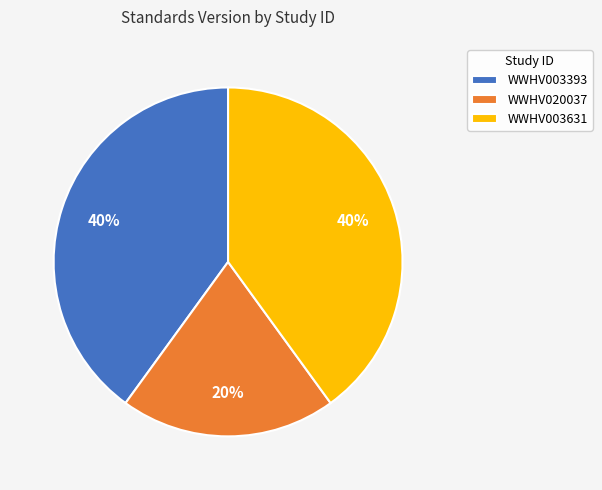

To the nearest percent, what percentage of the pie is WWHV003393?

40%